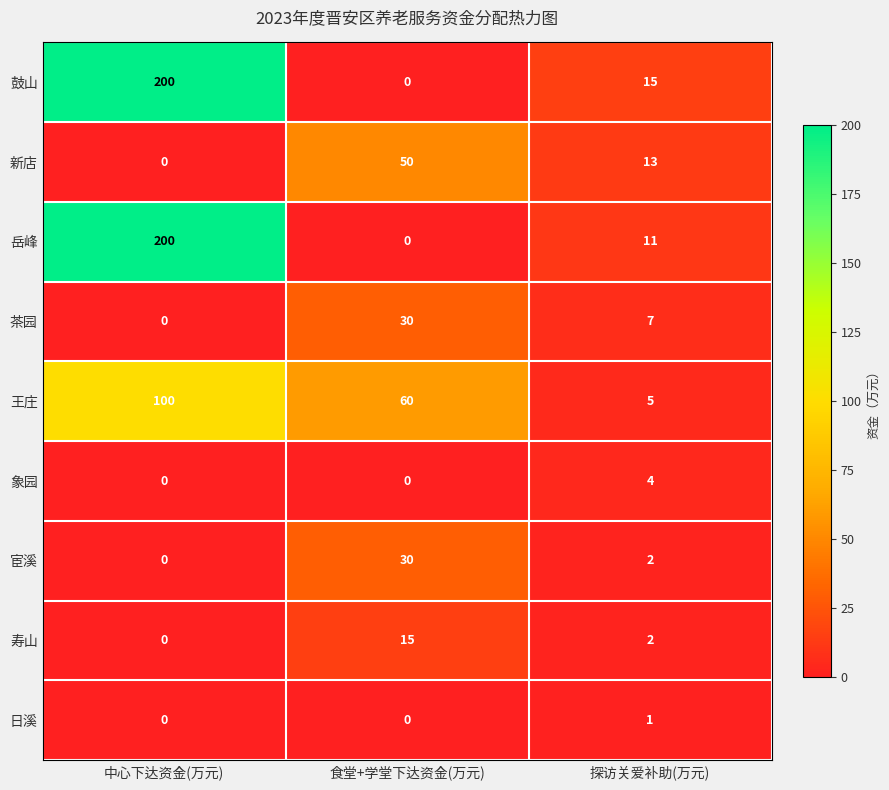

Count the 象园 values in the range 0 to 4.

3